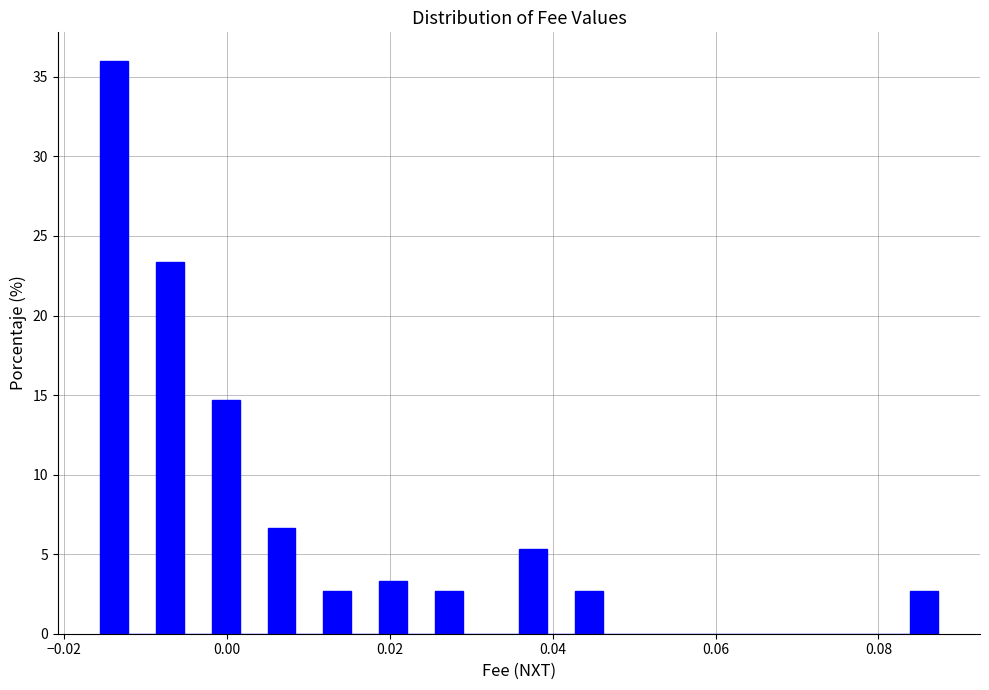

Around what value on the x-axis is the tallest bar? Give the approximate position of its centre, as read against the axis.

-0.014